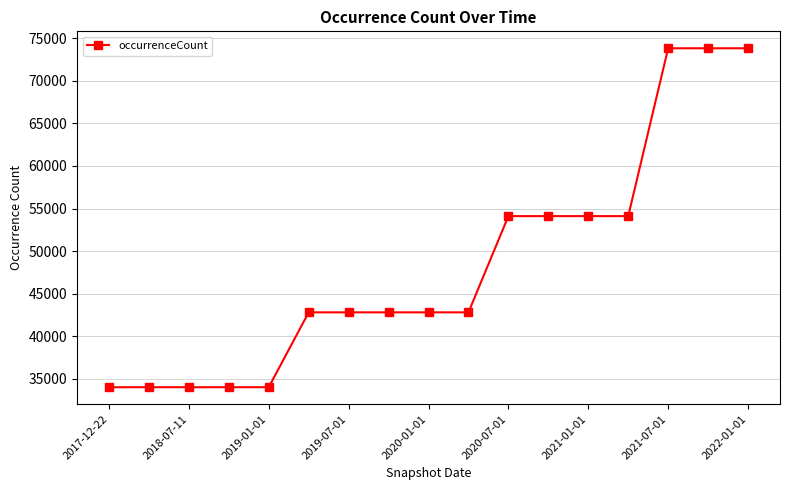

What is the smallest value displayed?

33991